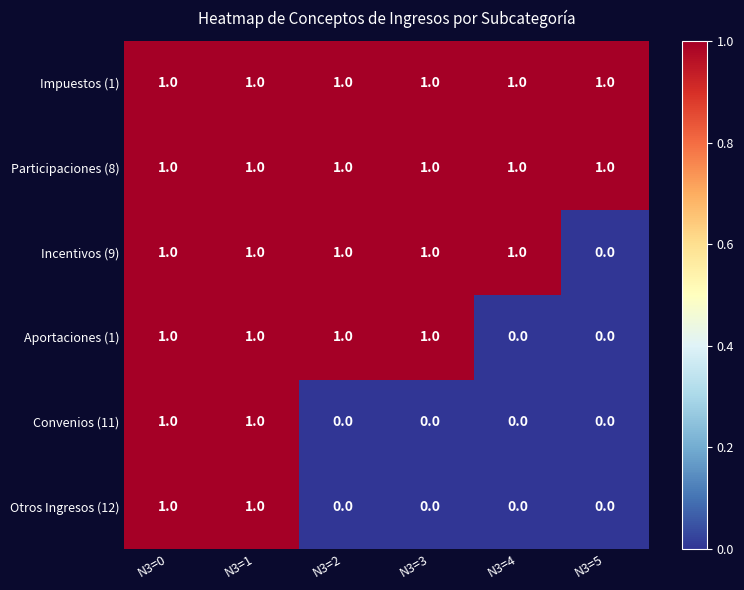

At which label does Incentivos (9) reach its minimum?

N3=5